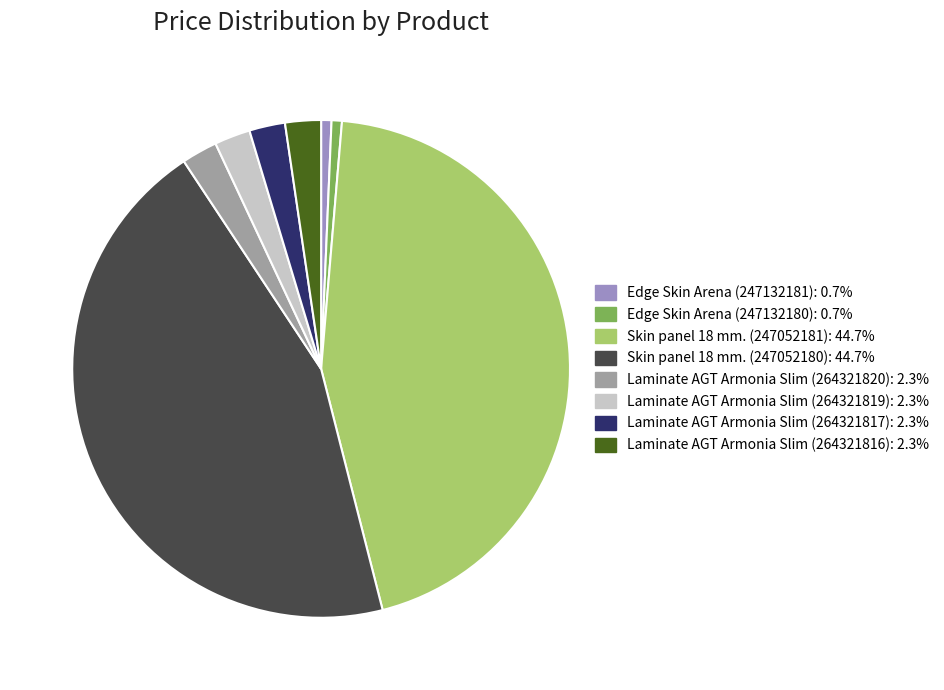

Is the sum of Edge Skin Arena (247132180) and Edge Skin Arena (247132181) greater than half?

No